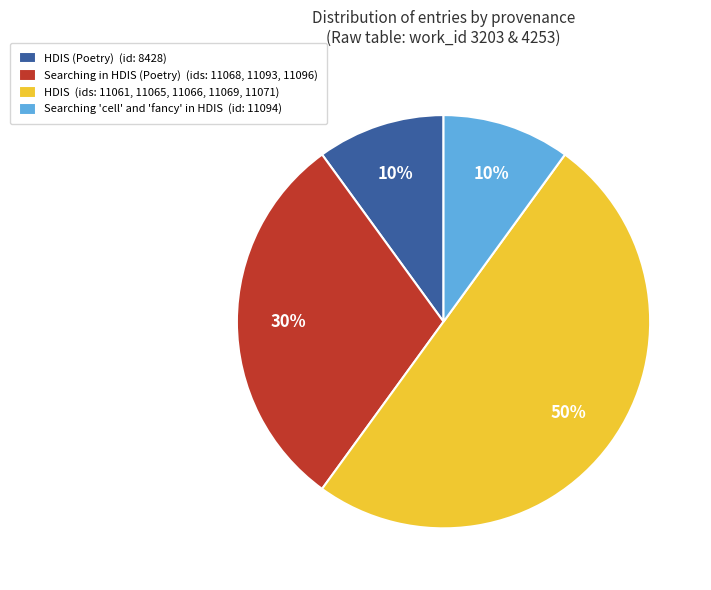

Which category accounts for the majority?

HDIS (ids: 11061, 11065, 11066, 11069, 11071)